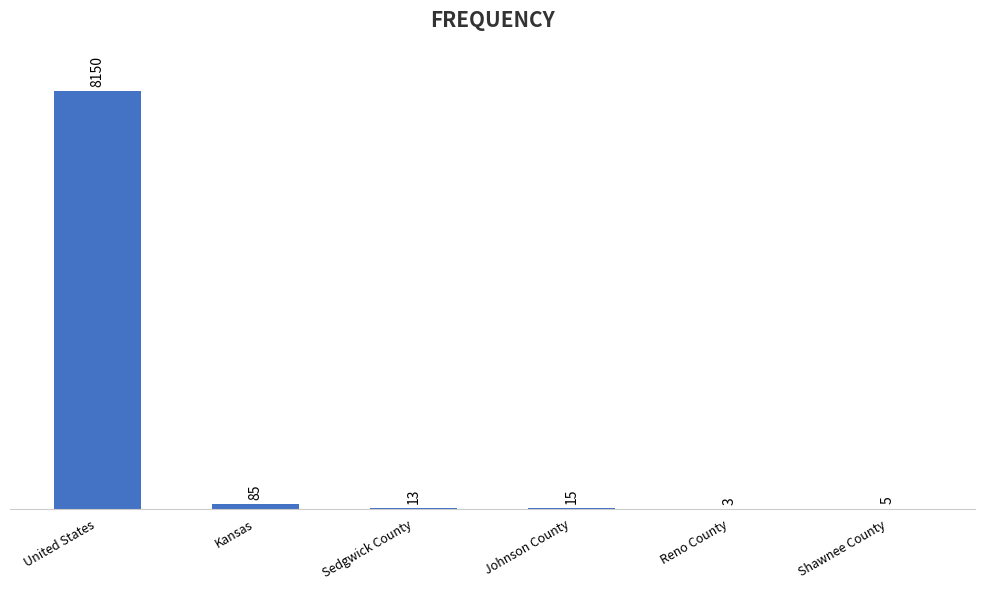

Between Sedgwick County and Johnson County, which is larger?

Johnson County